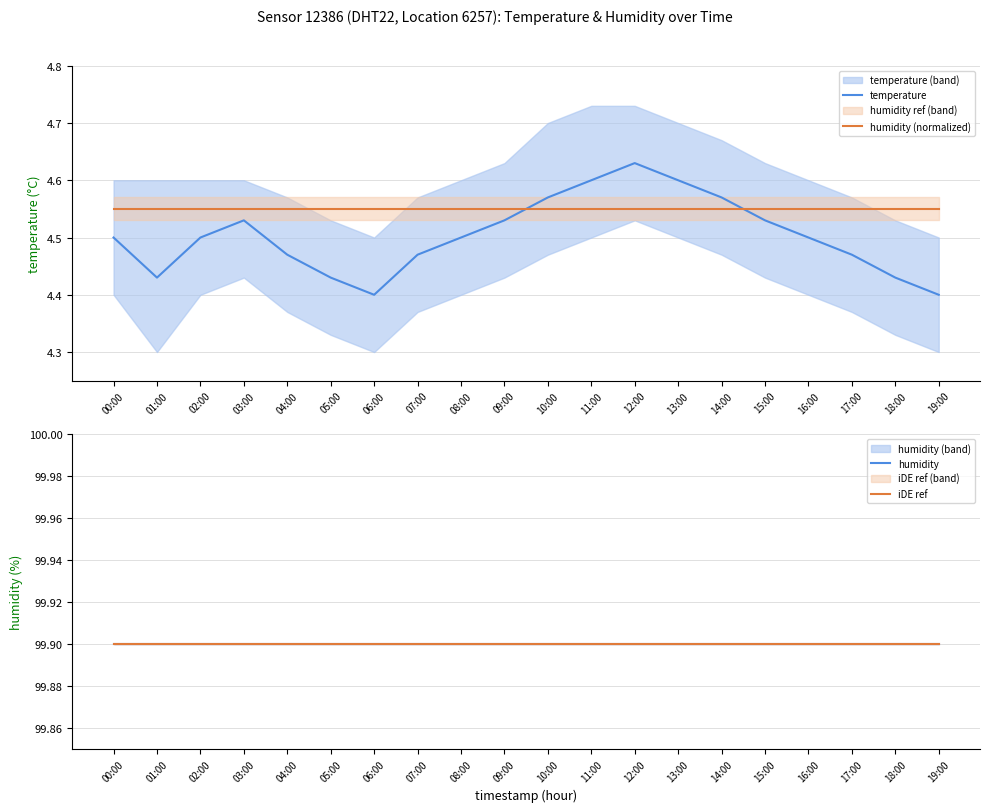

How many lines are shown in the chart?

4